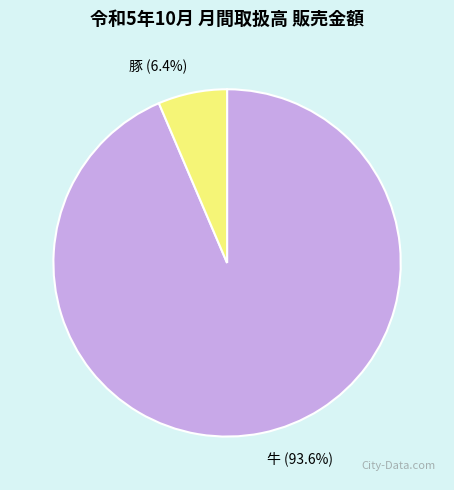

Rank the categories by value from highest to lowest.

牛, 豚